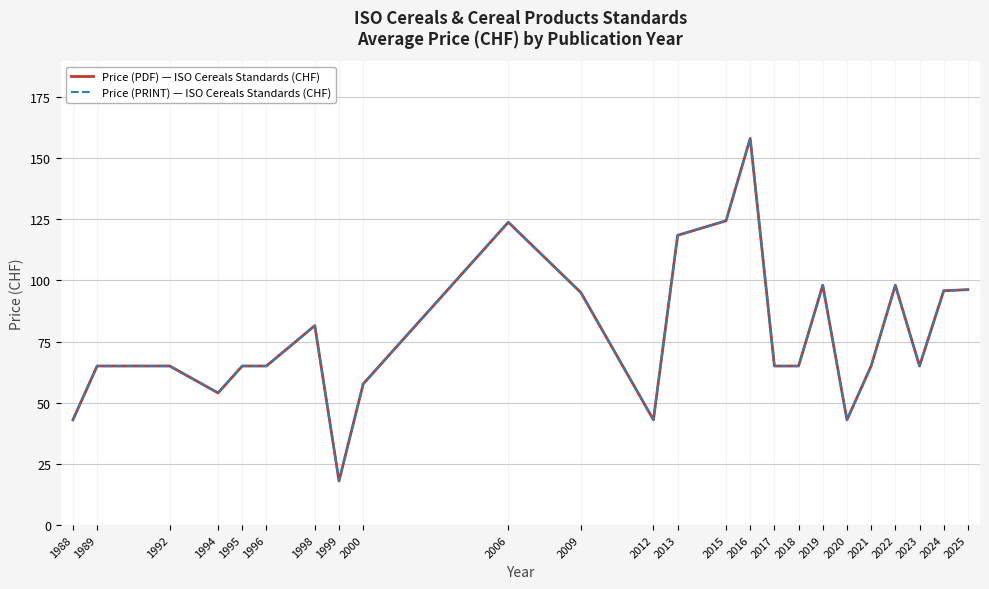

Does the chart have visible grid lines?

Yes